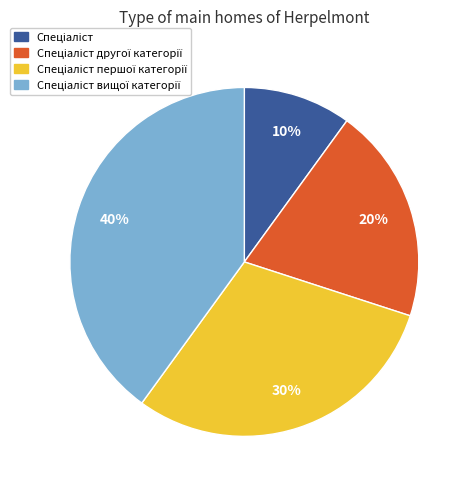

Does any single category account for the majority?

No